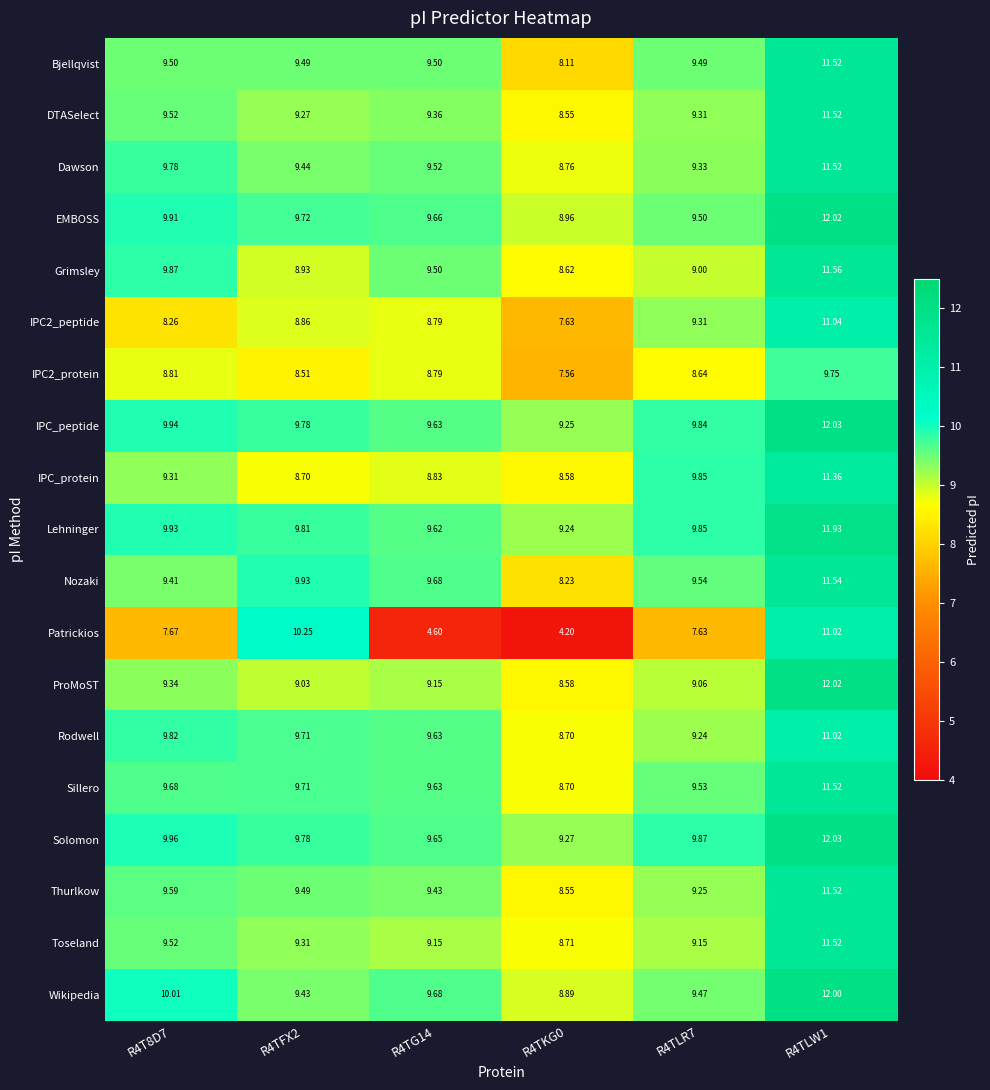

What is the minimum value shown in the chart?

4.2